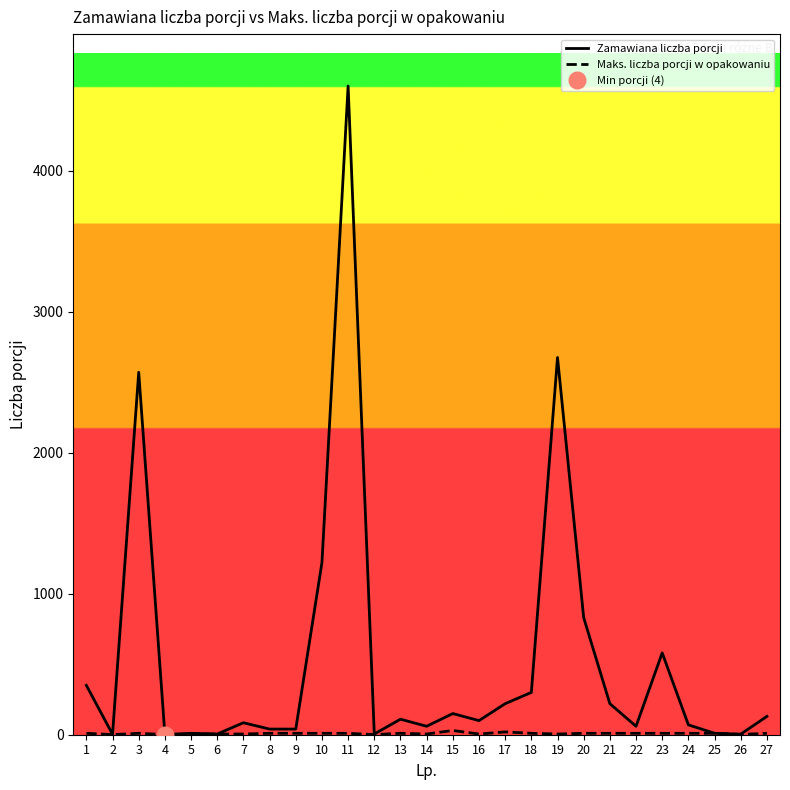

Between 10 and 15, which series saw the biggest shift?

Zamawiana liczba porcji